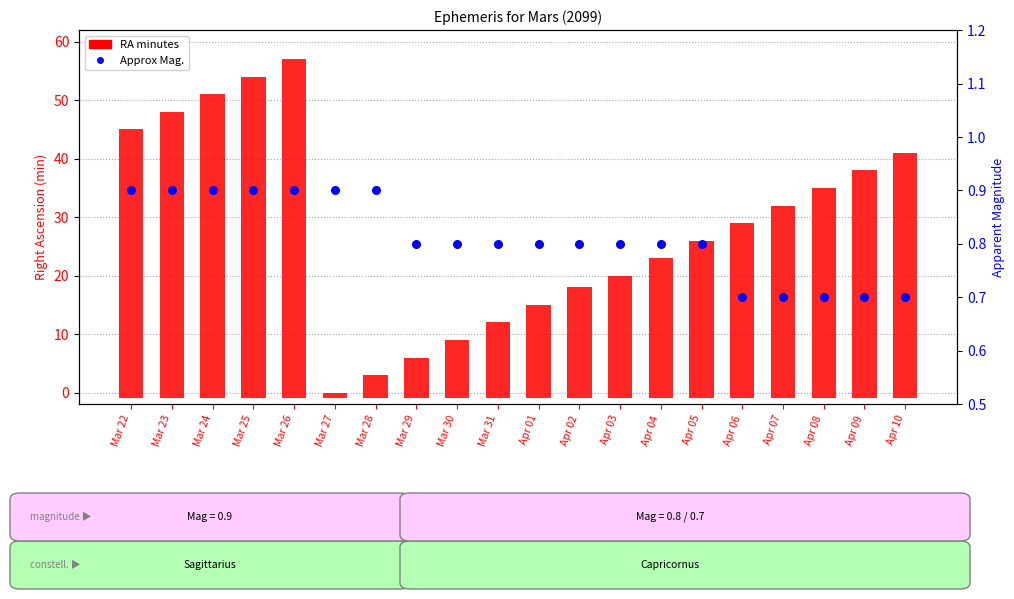

What is the total value across all series at Apr 09?

39.7